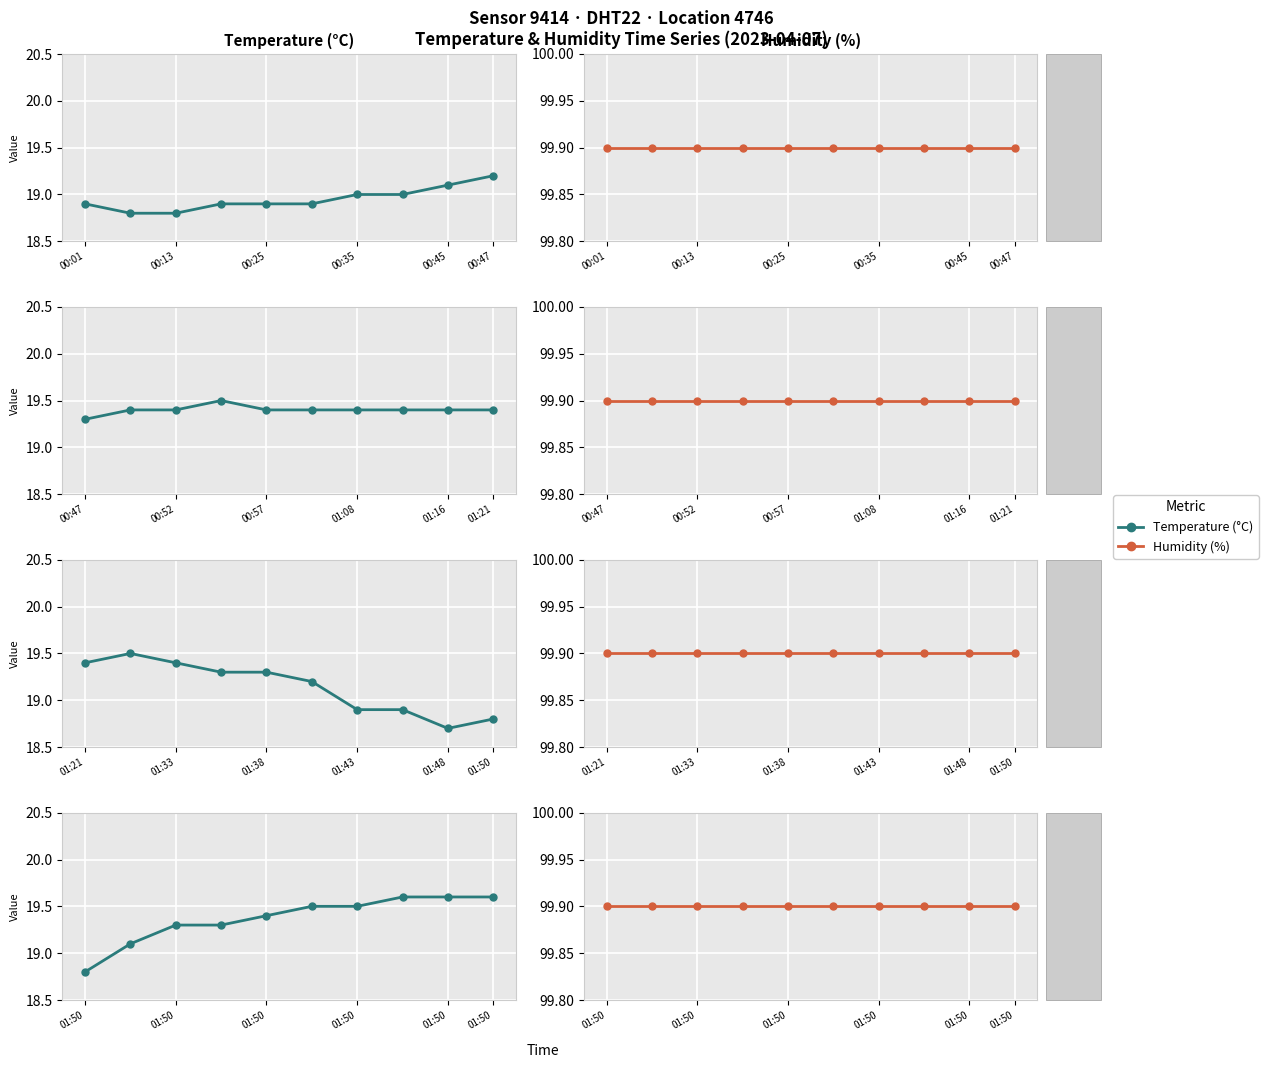

True or false: Humidity and Temperature cross at least once.

False